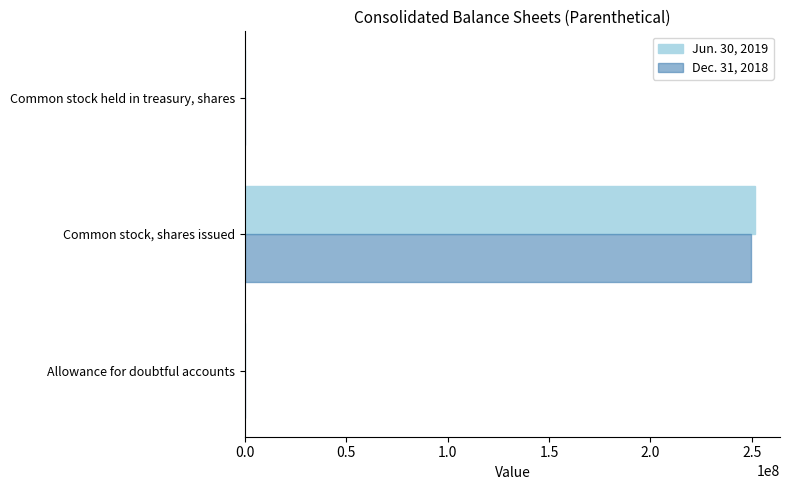

The Dec. 31, 2018 series shows 341375825 at Common stock, shares issued. True or false?

False